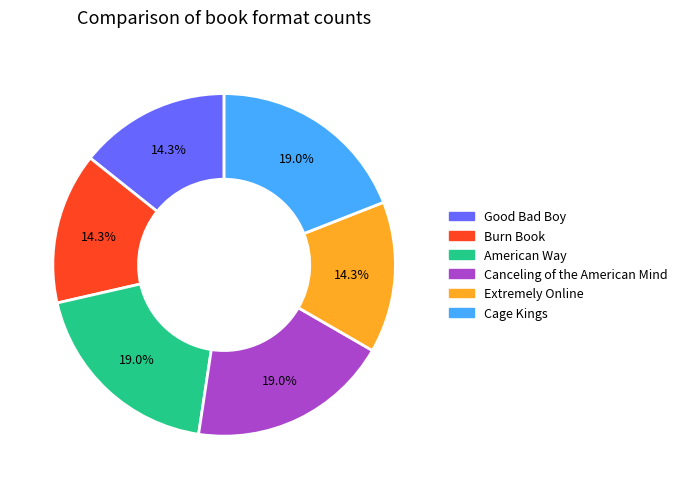

The Canceling of the American Mind slice represents 19% of the pie. True or false?

True